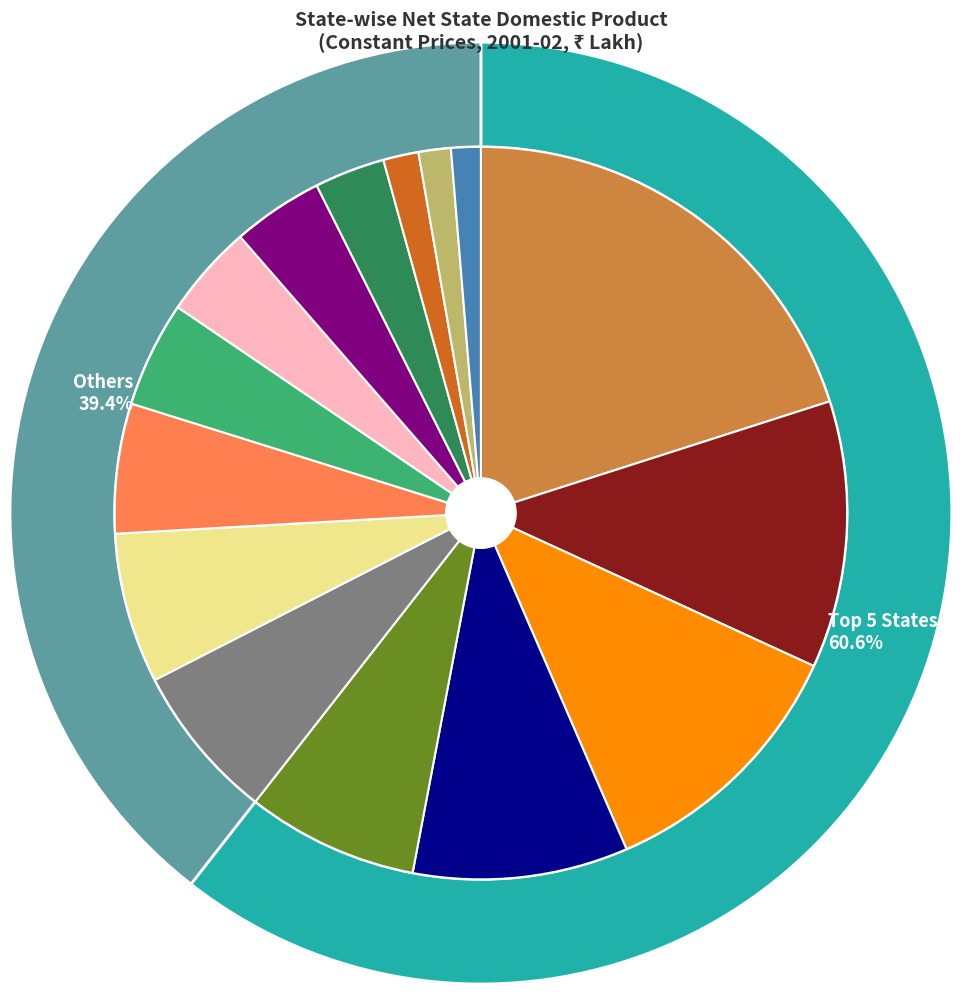

Between Karnataka and Tamil Nadu, which is larger?

Tamil Nadu